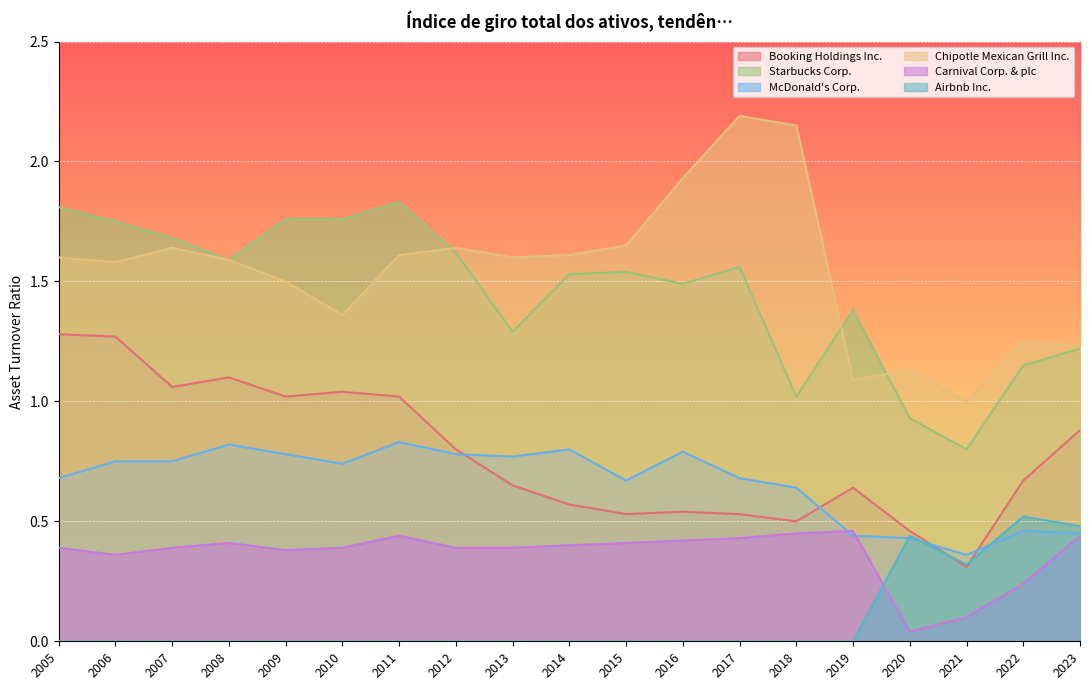

At which category does Starbucks Corp. reach its first local valley?

2008